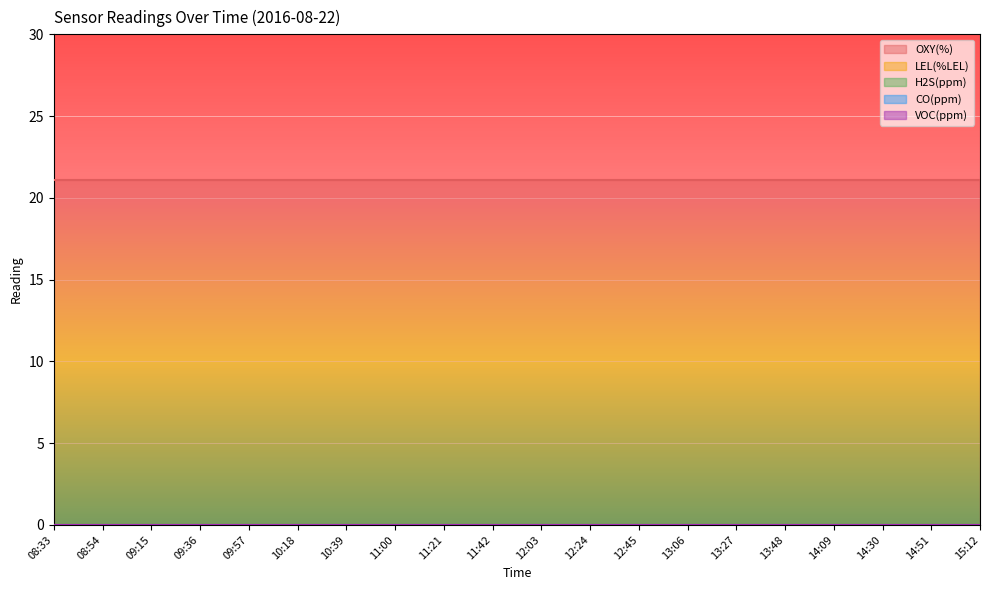

What is the difference between the highest and lowest values at 15:12?

21.1